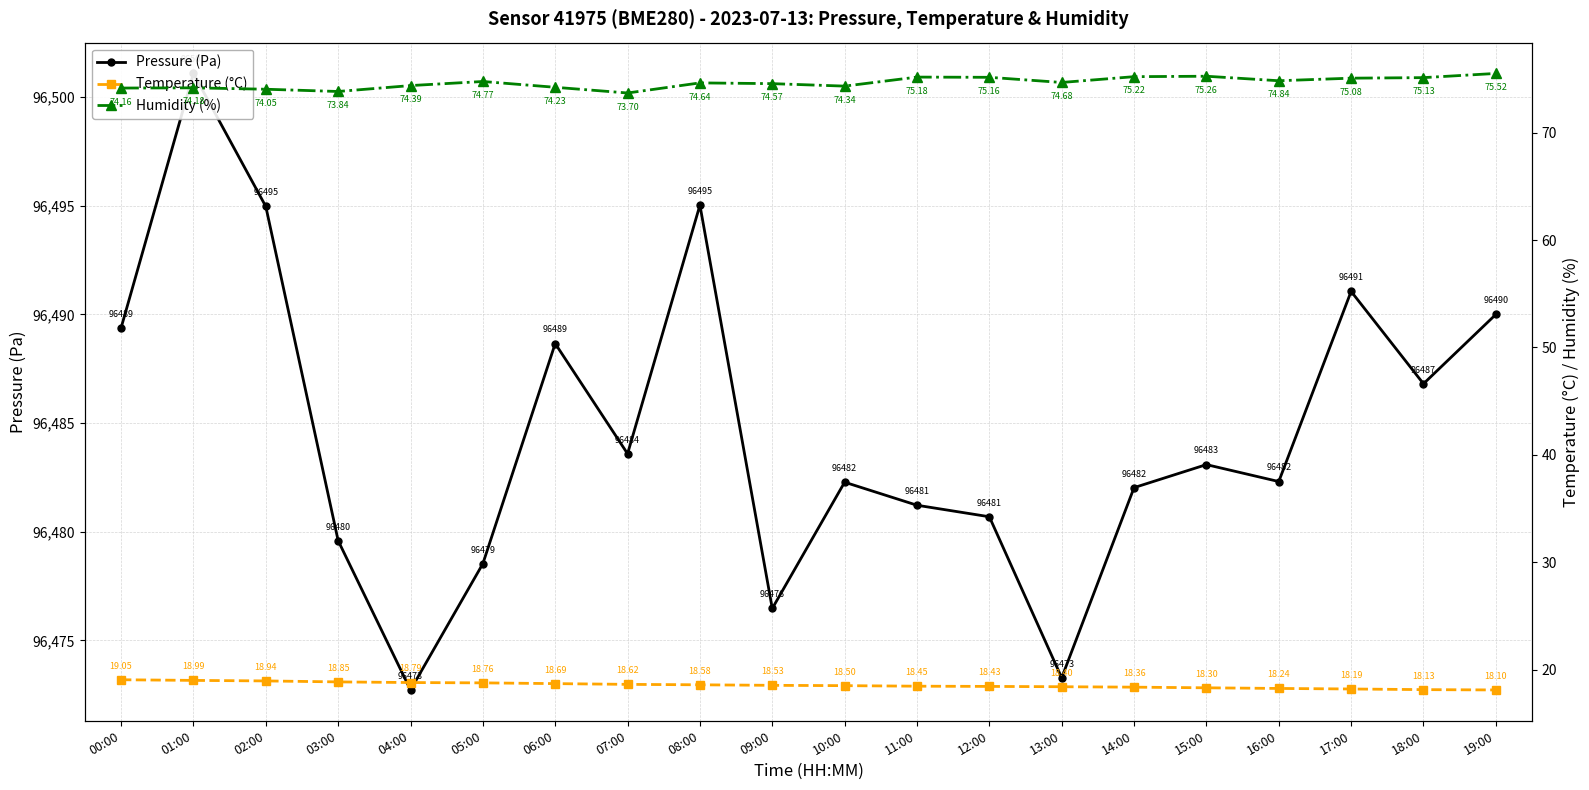

Which category has the lowest value in the Humidity (%) series?

07:00